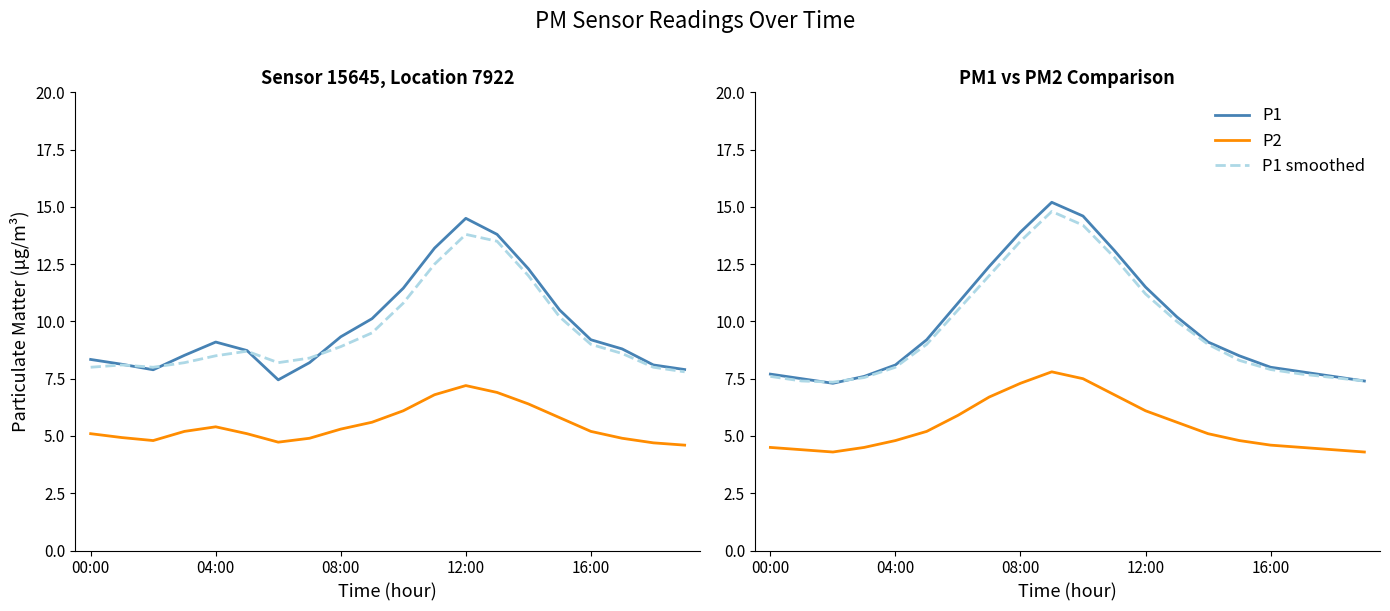

How many data points in P2 are less than 5?

10